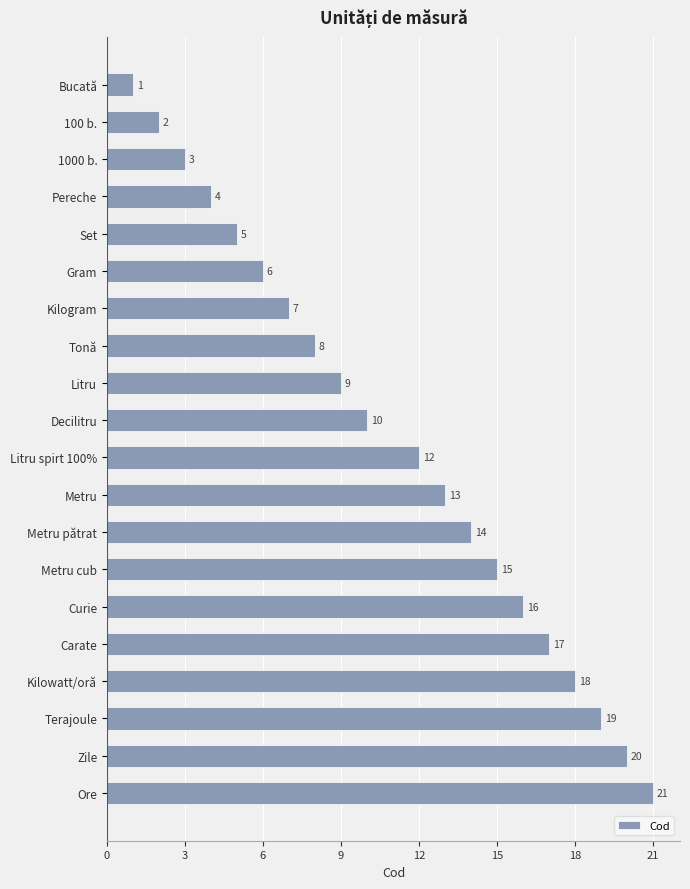

List the labels in order of value, smallest first.

Bucată, 100 b., 1000 b., Pereche, Set, Gram, Kilogram, Tonă, Litru, Decilitru, Litru spirt 100%, Metru, Metru pătrat, Metru cub, Curie, Carate, Kilowatt/oră, Terajoule, Zile, Ore